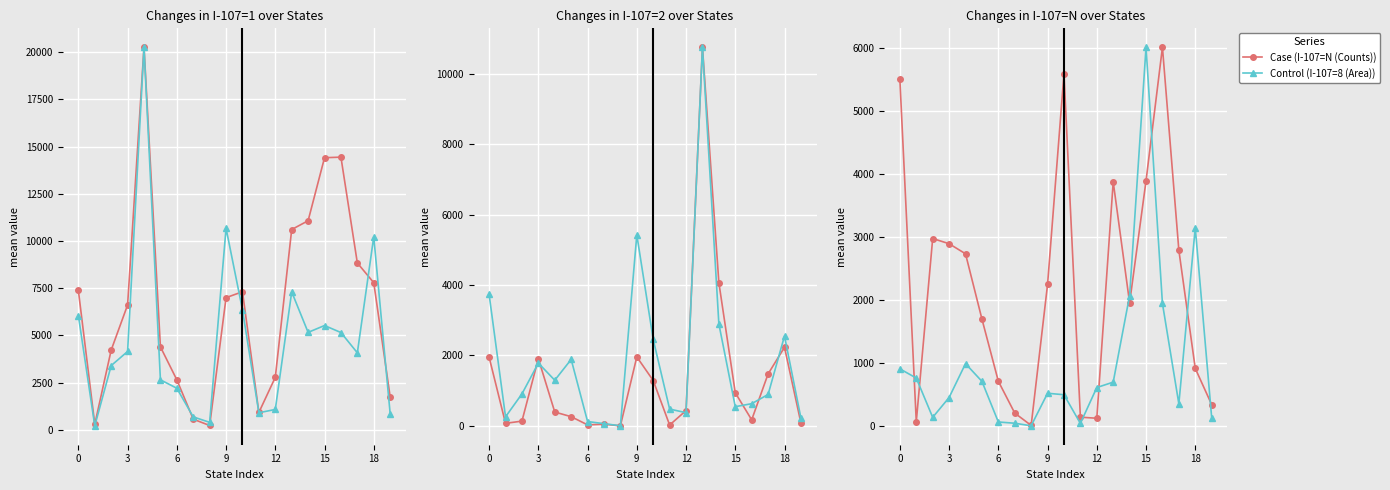

True or false: Case (I-107=1 (Counts)) and Case (I-107=N (Counts)) intersect in this chart.

False